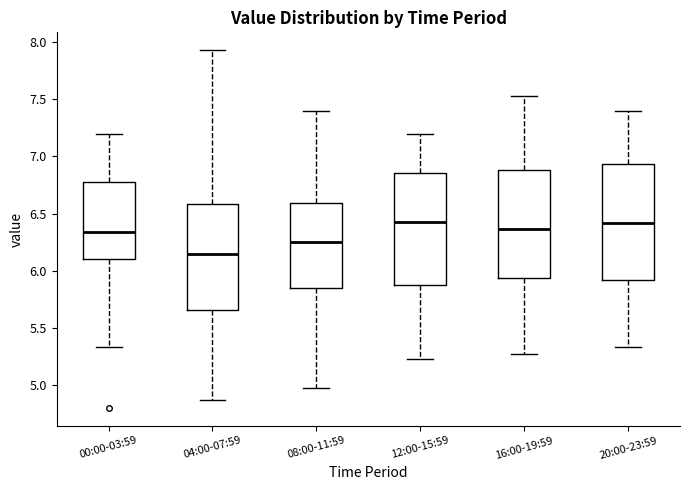

Reading left to right, read every box against the y-axis: the position of its median line, the range the box covers, and the ends of its whiskers. The values are not printed on the chart, so give them approximately, as read against the axis.

00:00-03:59: median 6.35, box 6.10 to 6.80, whiskers 5.35 to 7.20
04:00-07:59: median 6.15, box 5.65 to 6.60, whiskers 4.85 to 7.95
08:00-11:59: median 6.25, box 5.85 to 6.60, whiskers 4.95 to 7.40
12:00-15:59: median 6.45, box 5.90 to 6.85, whiskers 5.25 to 7.20
16:00-19:59: median 6.35, box 5.95 to 6.90, whiskers 5.25 to 7.55
20:00-23:59: median 6.40, box 5.90 to 6.95, whiskers 5.35 to 7.40